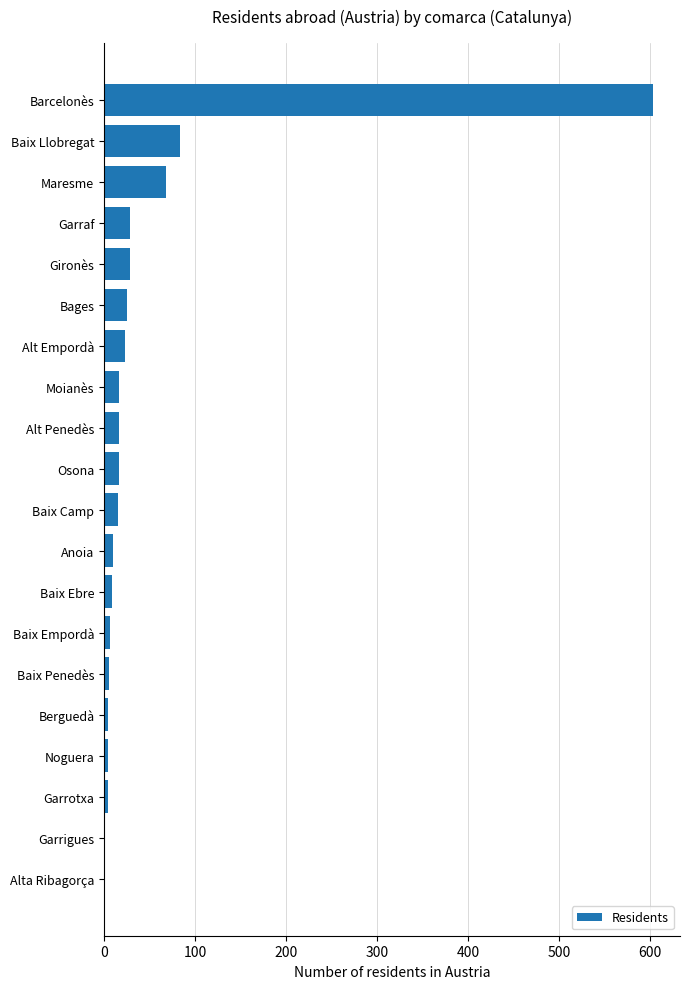

What is the change in value from Moianès to Maresme?

+52